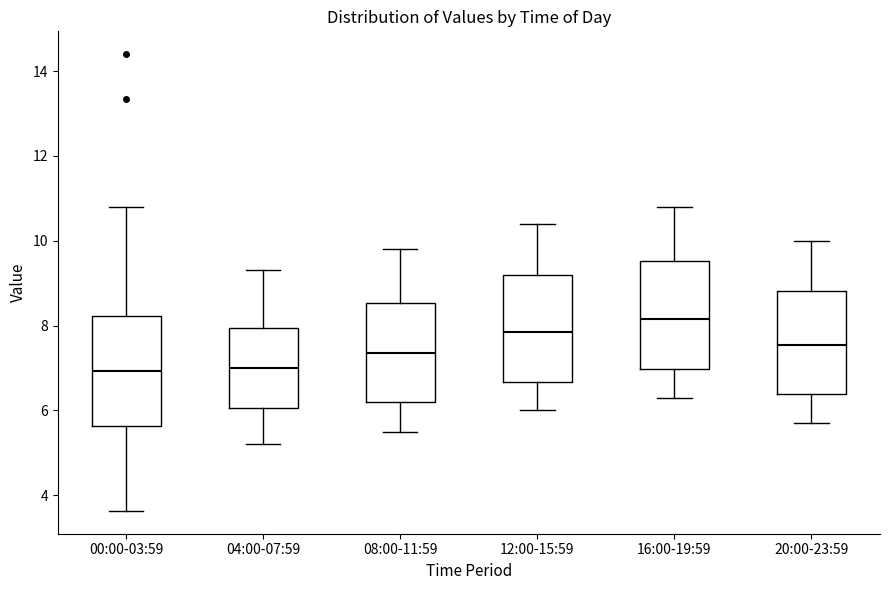

Which box's median line is the highest?

16:00-19:59